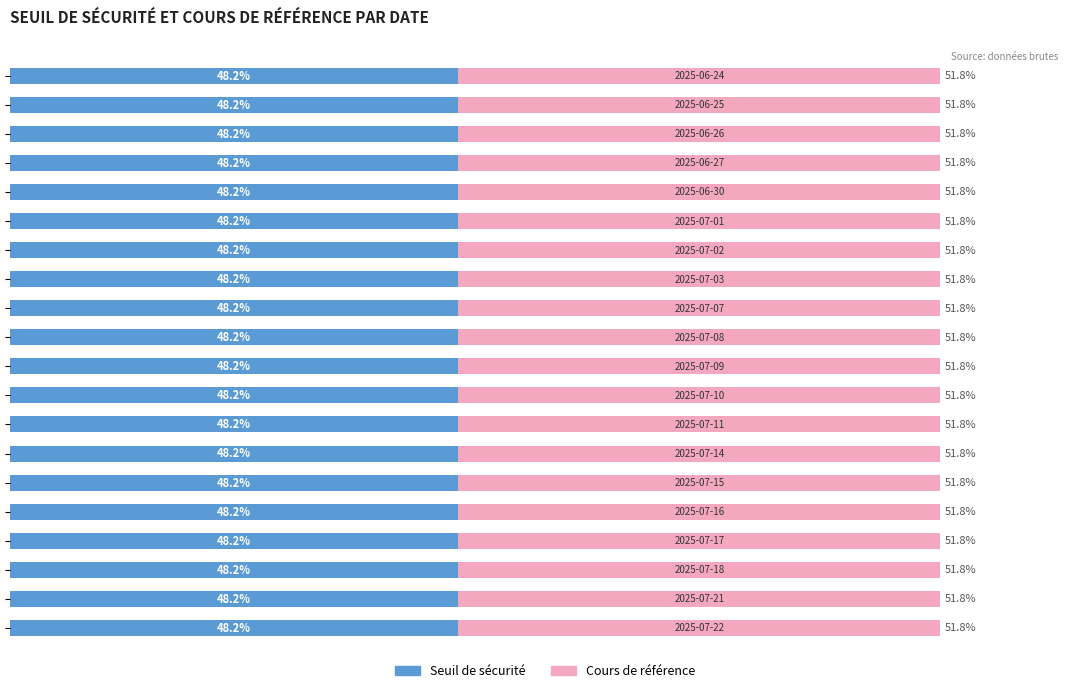

What is the value of the Cours de référence bar at the 18th from the left?

51.8